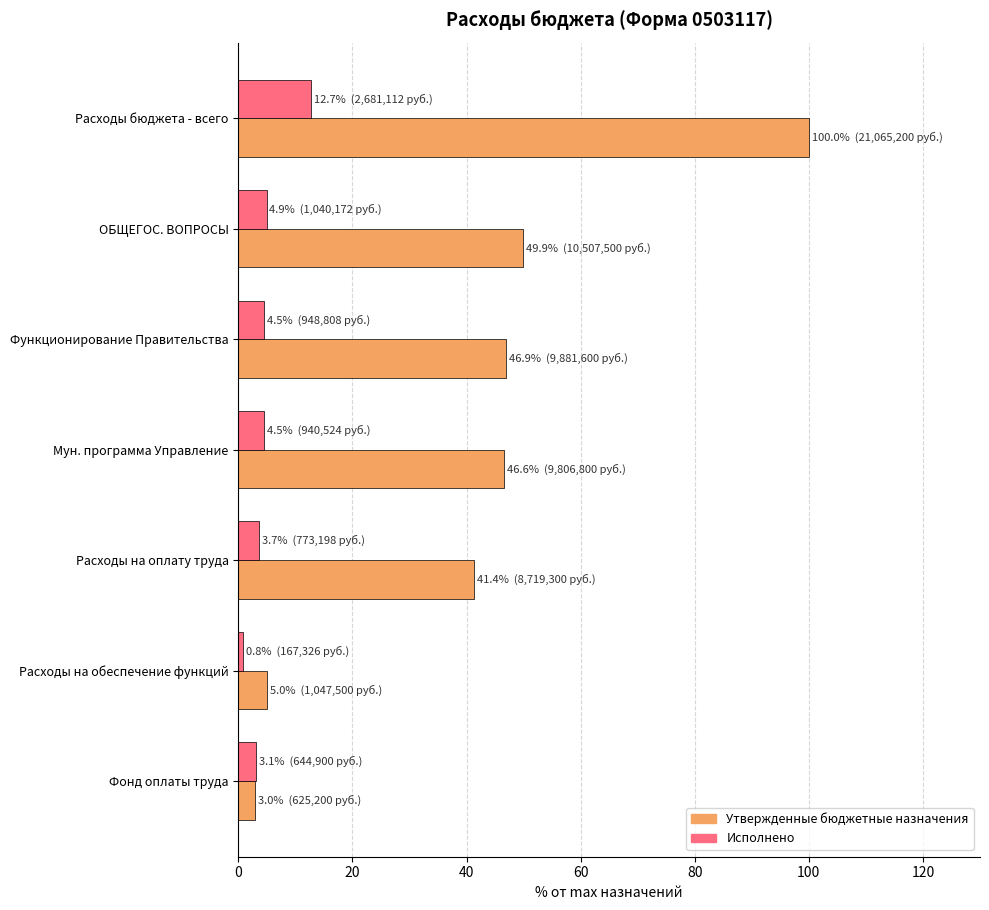

What is the average value of the Утвержденные бюджетные назначения series?

41.8